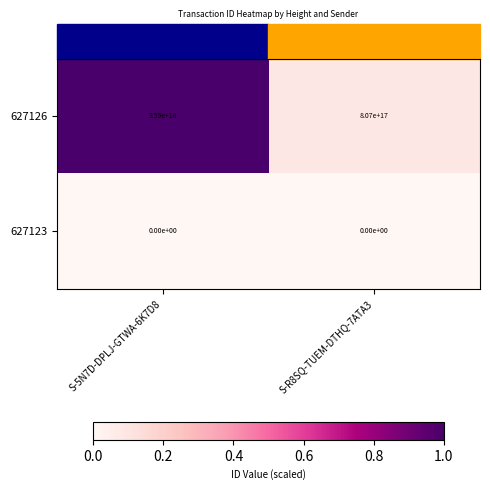

The value of 627123 at S-R8SQ-TUEM-DTHQ-7ATA3 is 0. True or false?

True